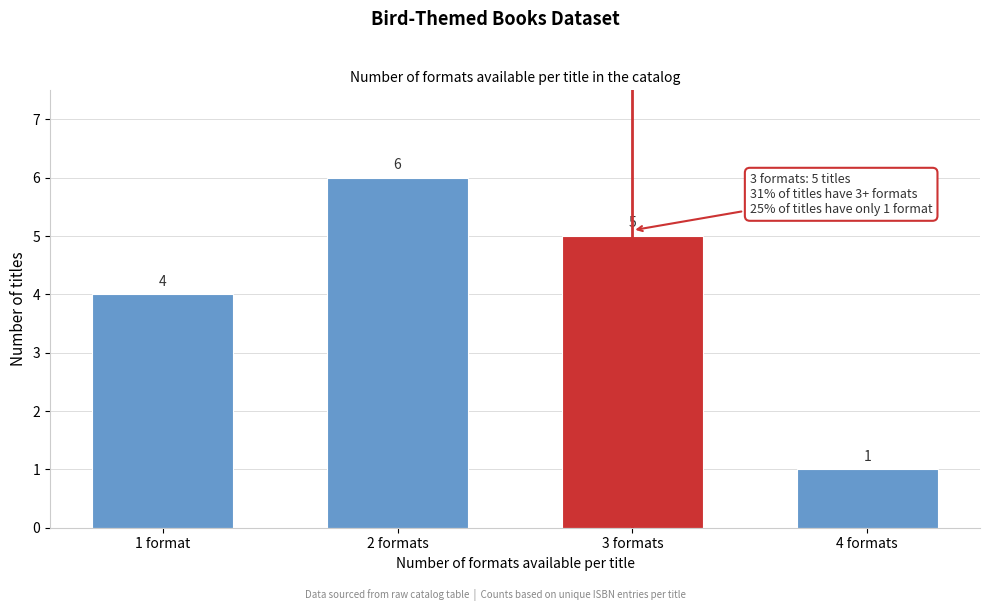

Reading left to right, what are all the values shown in this chart?

4	6	5	1